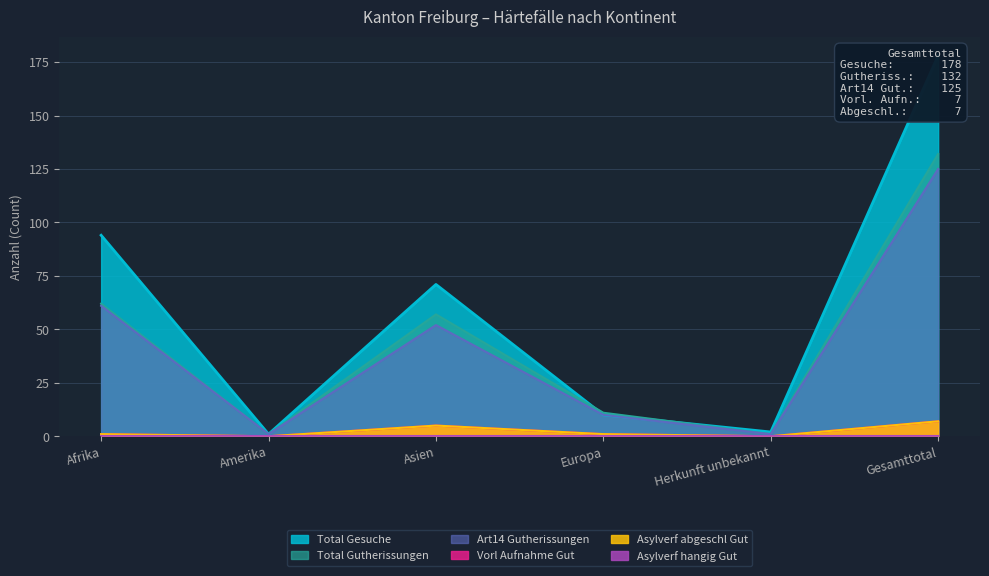

True or false: Total Gutherissungen and Art14 Gutherissungen cross at least once.

False